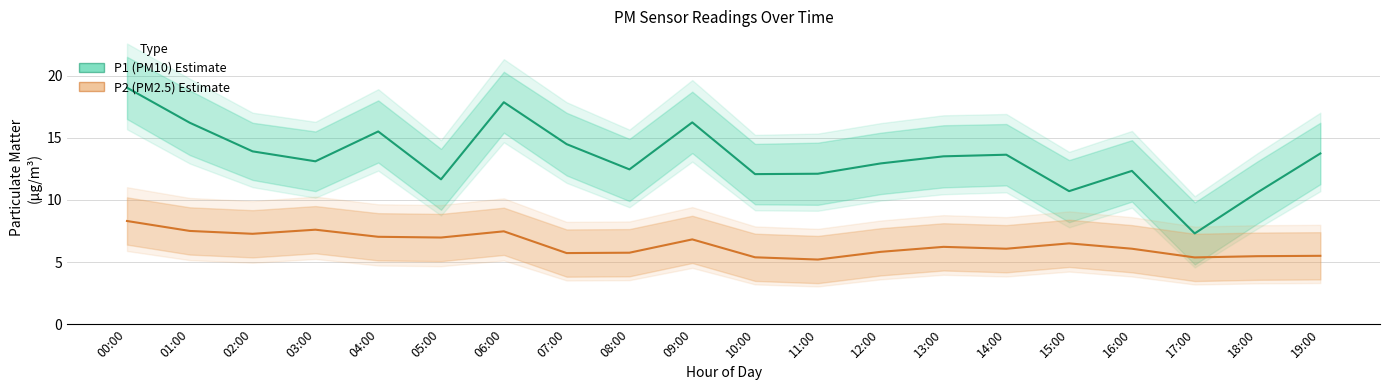

Rank the series at 01:00 from highest to lowest value.

P1 (PM10), P2 (PM2.5)